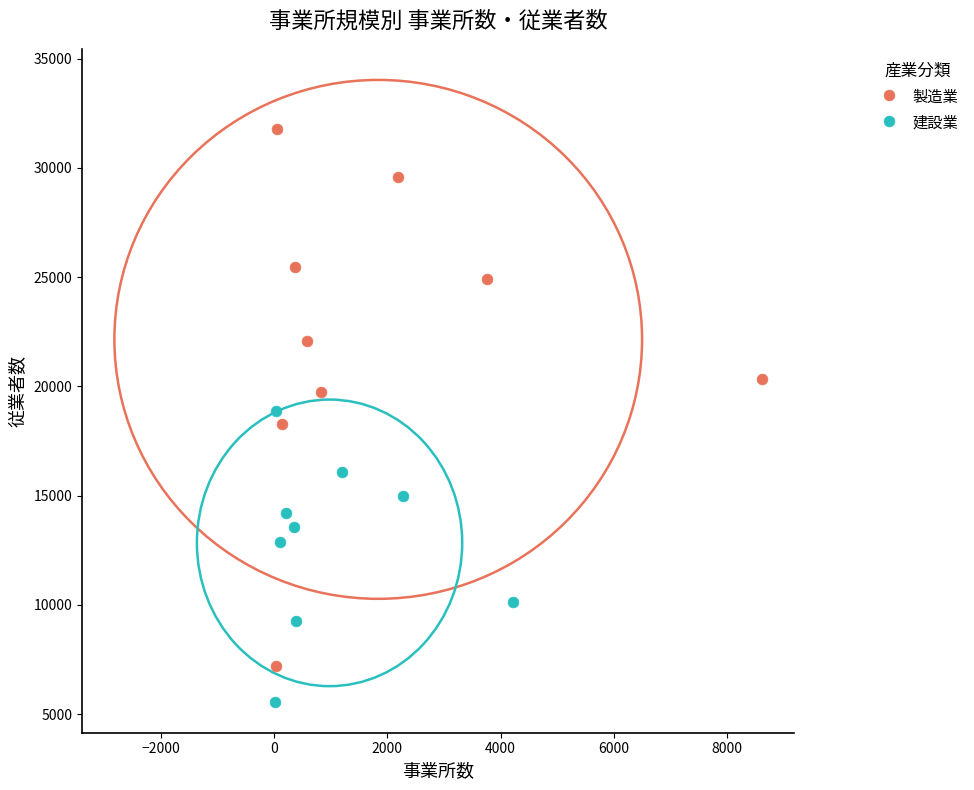

Which series reaches the maximum Y coordinate?

製造業